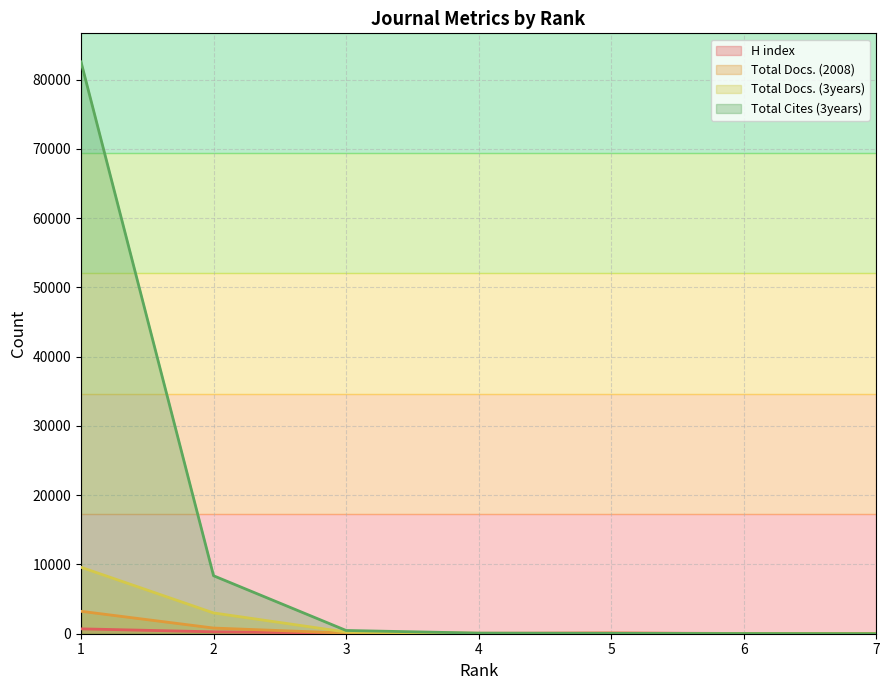

Which series changed the most between 1 and 3?

Total Cites (3years)